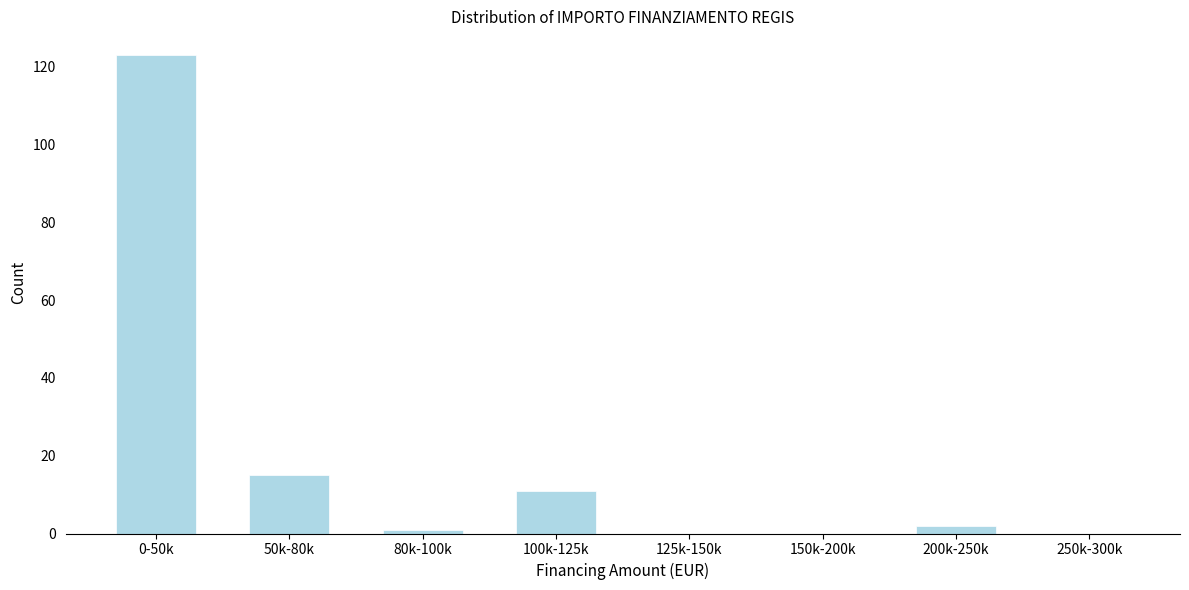

Reading left to right, extract all data points from this chart.

0-50k=123	50k-80k=15	80k-100k=1	100k-125k=11	125k-150k=0	150k-200k=0	200k-250k=2	250k-300k=0